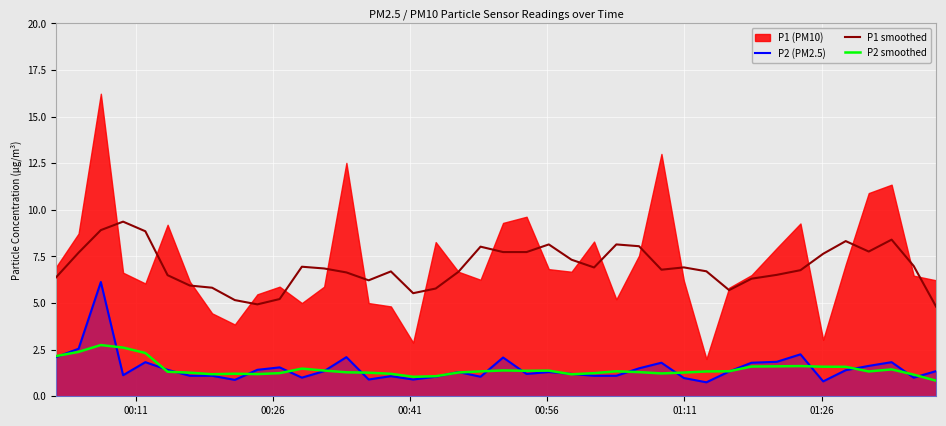

True or false: P2 (PM2.5) has more than 2 points higher than both neighbors.

True